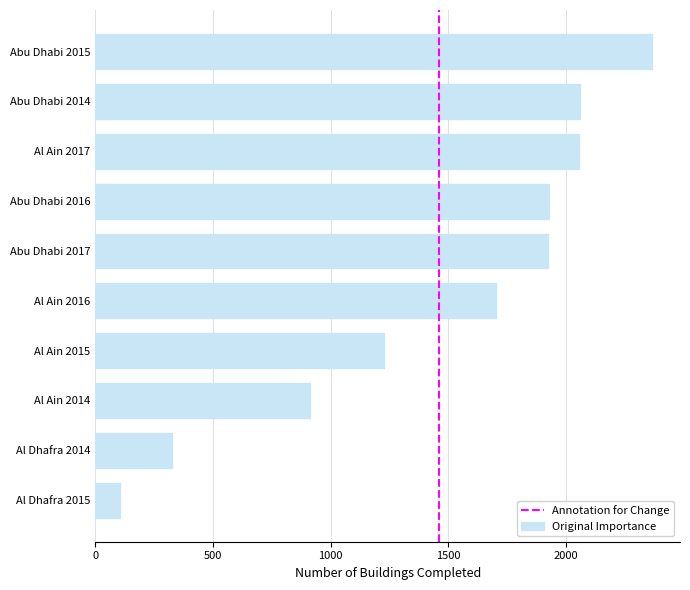

Which label corresponds to the largest value in the chart?

Abu Dhabi 2015